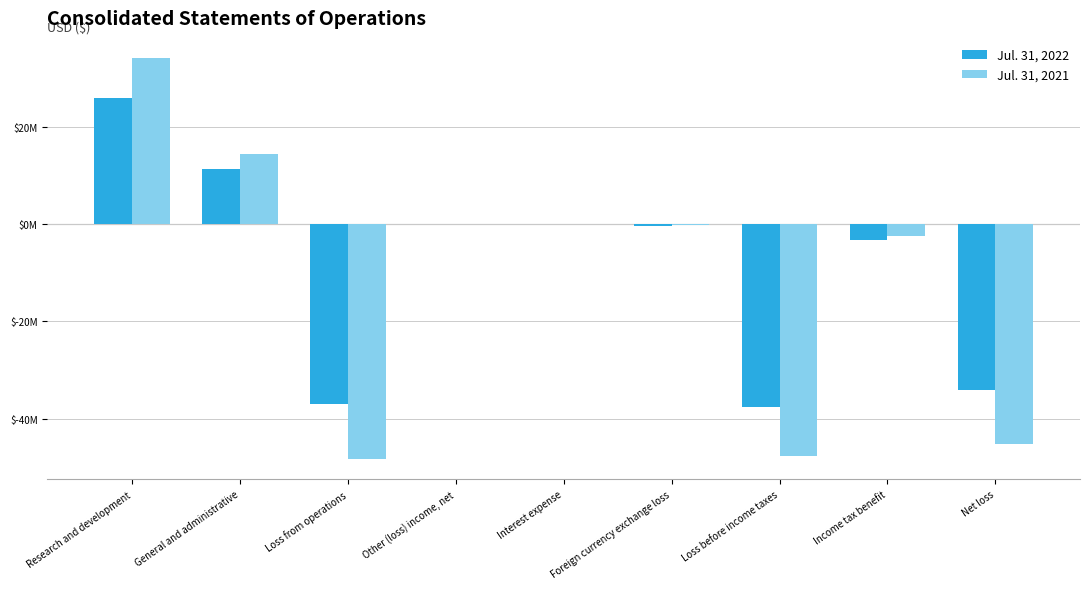

List the series in order of their overall mean, highest first.

Jul. 31, 2022, Jul. 31, 2021